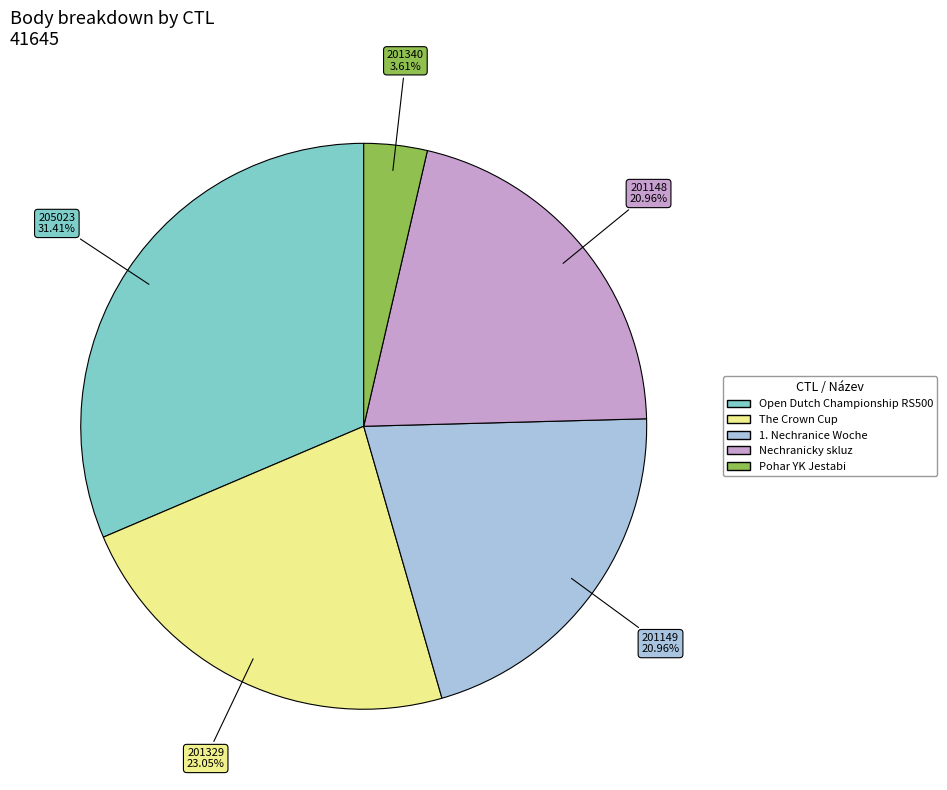

Is it true that 201149 is 26% of the pie?

False